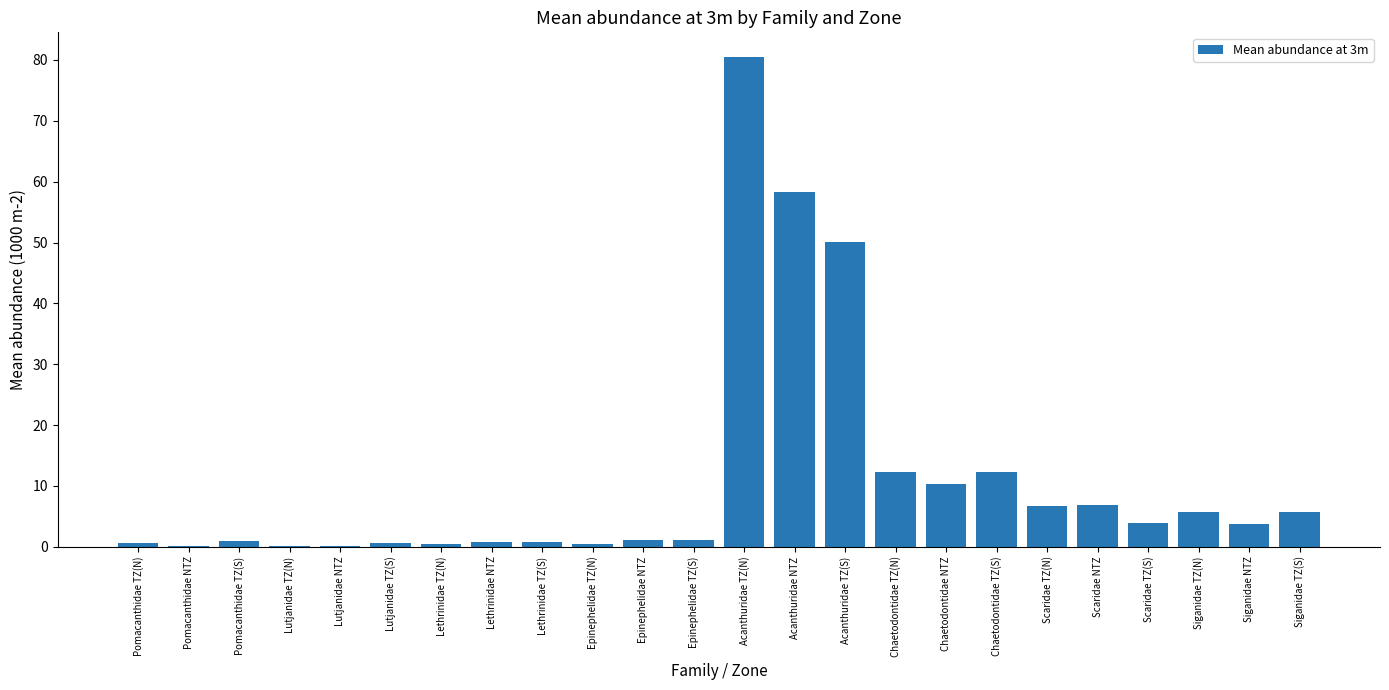

At which label is the value closest to 40?

Acanthuridae TZ(S)